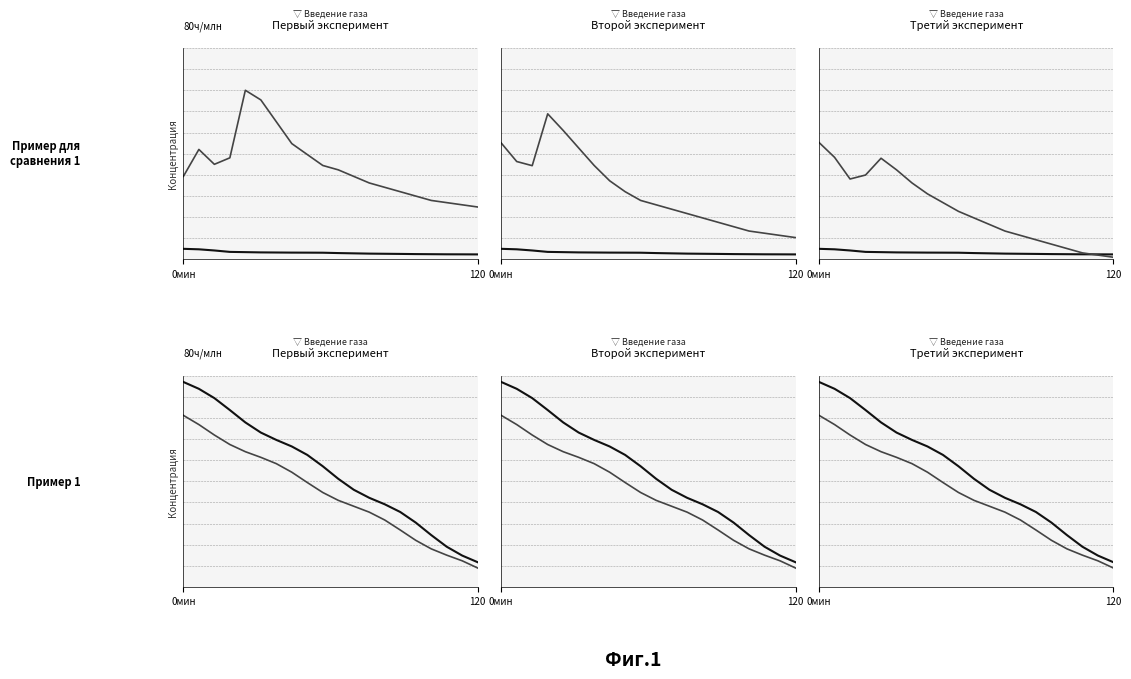

How many interior local peaks does the pressure series have?

1